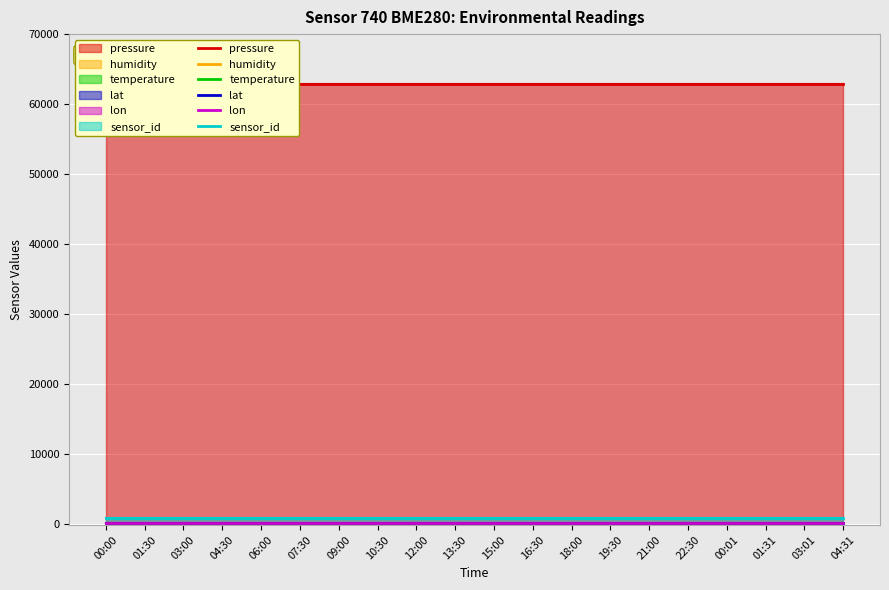

True or false: pressure has a value of 62912.7 at 03:01.

True